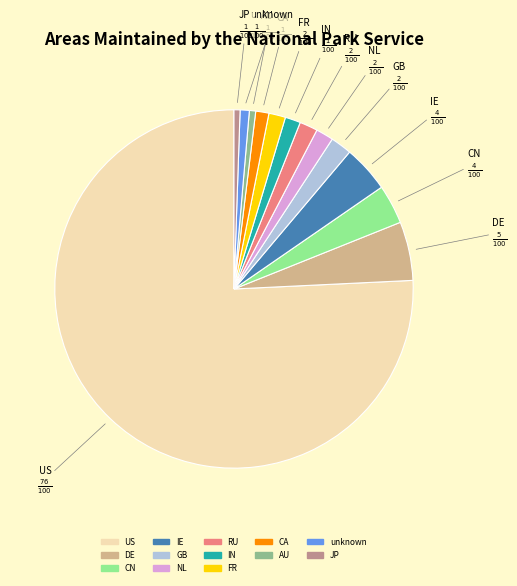

Is unknown the majority of the pie?

No